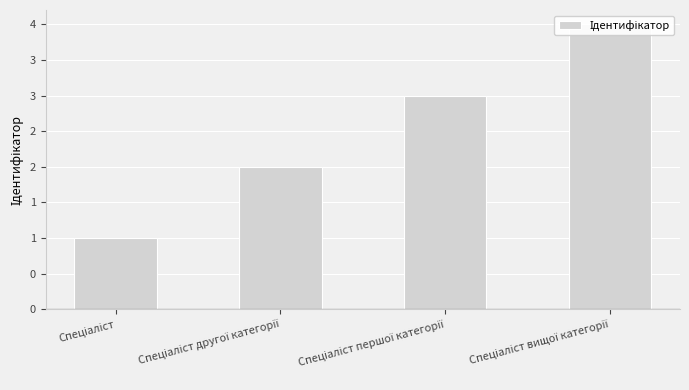

What is the label of the 4th bar from the right?

Спеціаліст